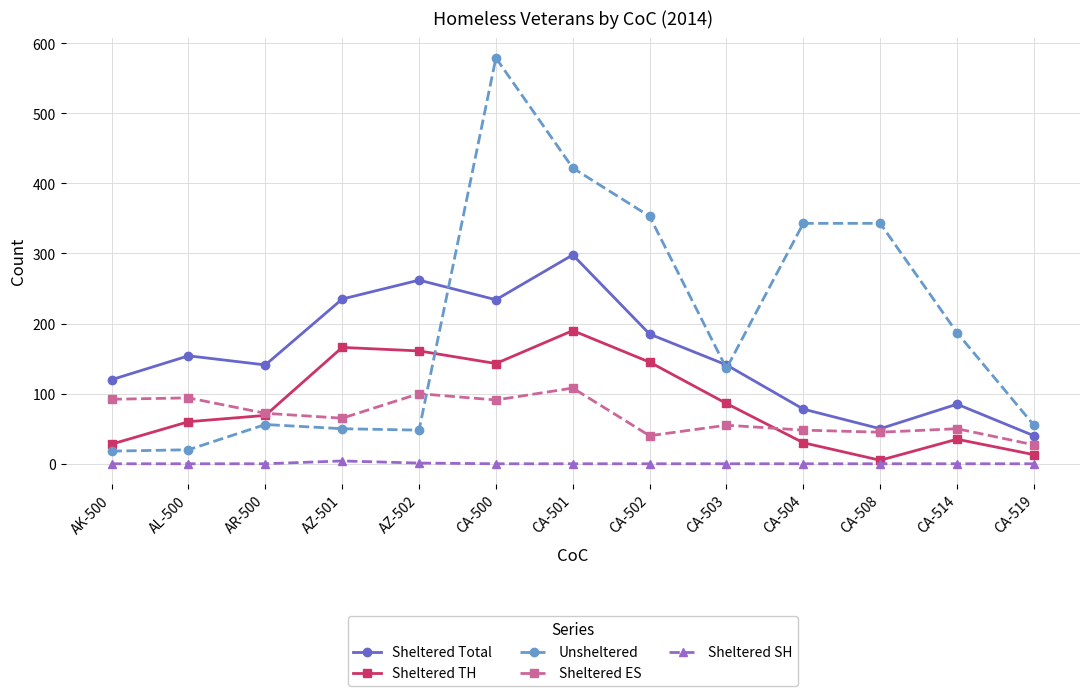

In Sheltered TH, how many points are lower than both neighbors (excluding endpoints)?

2